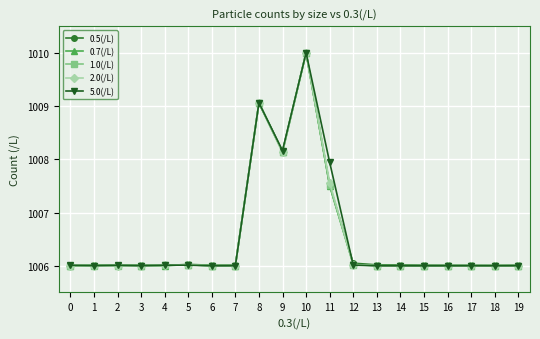

What is the value of the 1.0(/L) point at the 14th from the left?

1006.0